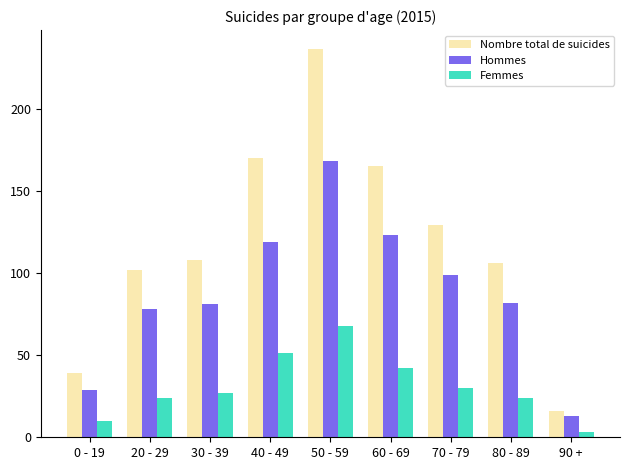

The Nombre total de suicides series shows 246 at 40 - 49. True or false?

False